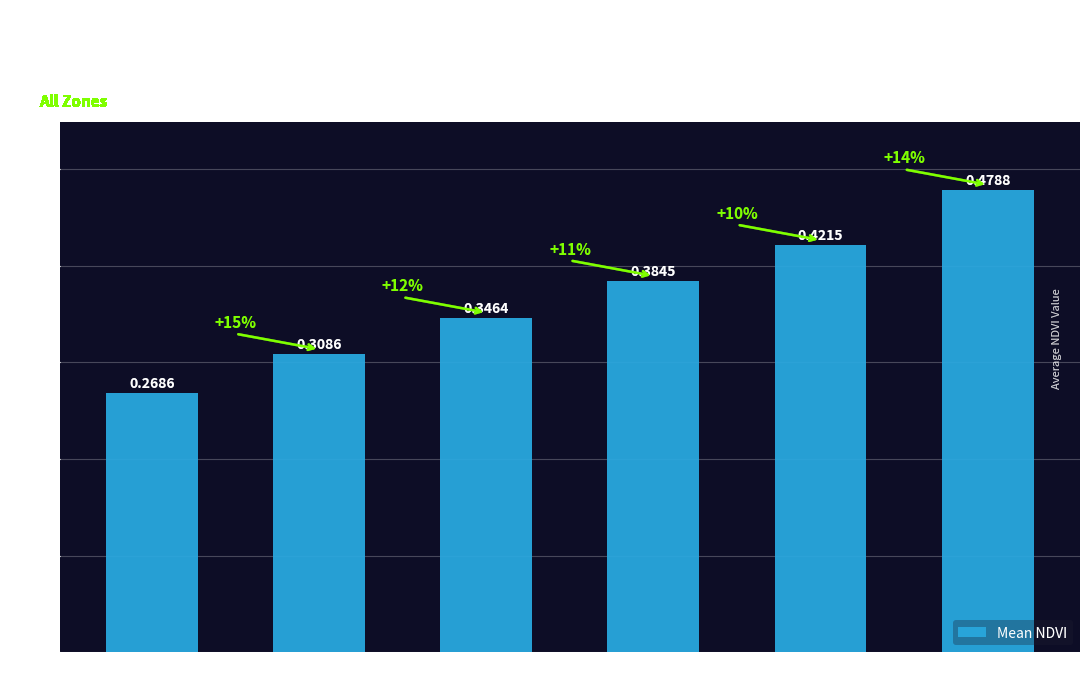

Which has a higher value, Zone 5 or Zone 6?

Zone 6